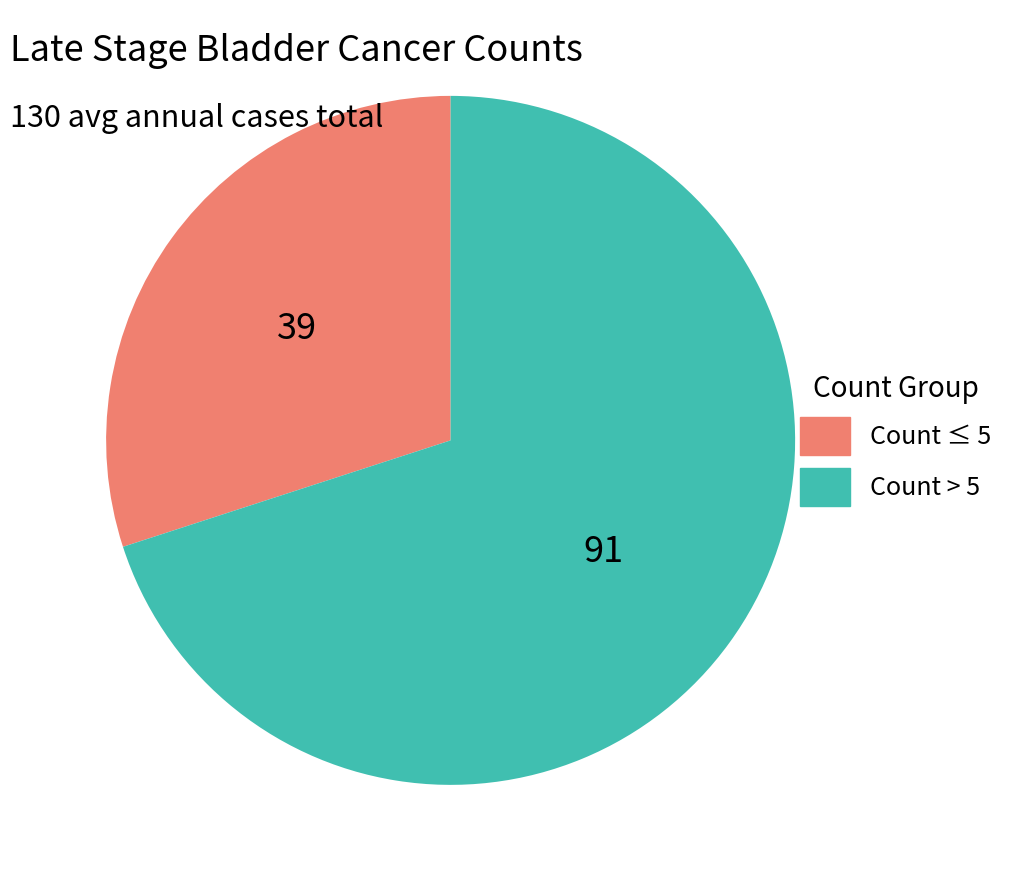

Rank the categories by value from highest to lowest.

Count > 5, Count ≤ 5